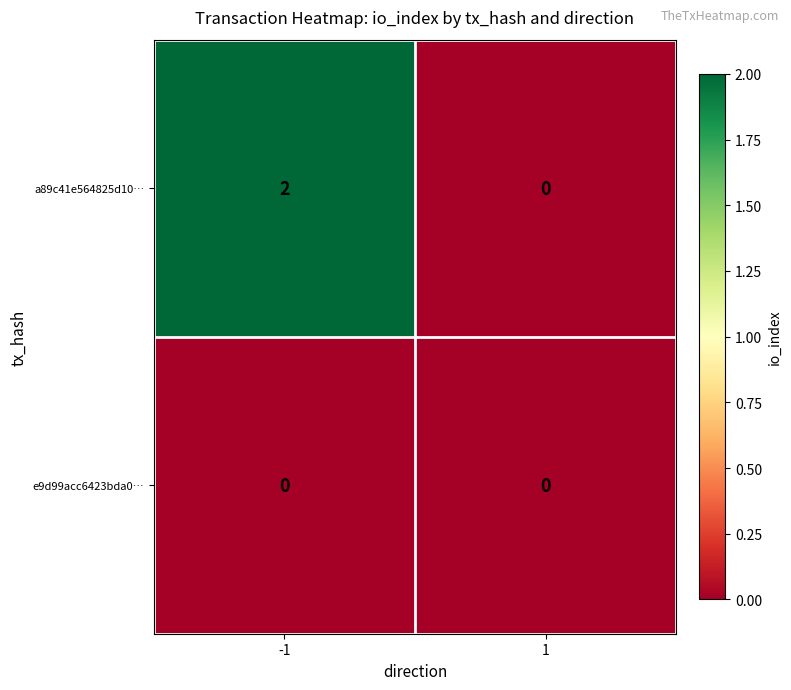

True or false: e9d99acc6423bda0… has a value of 0 at 1.

True